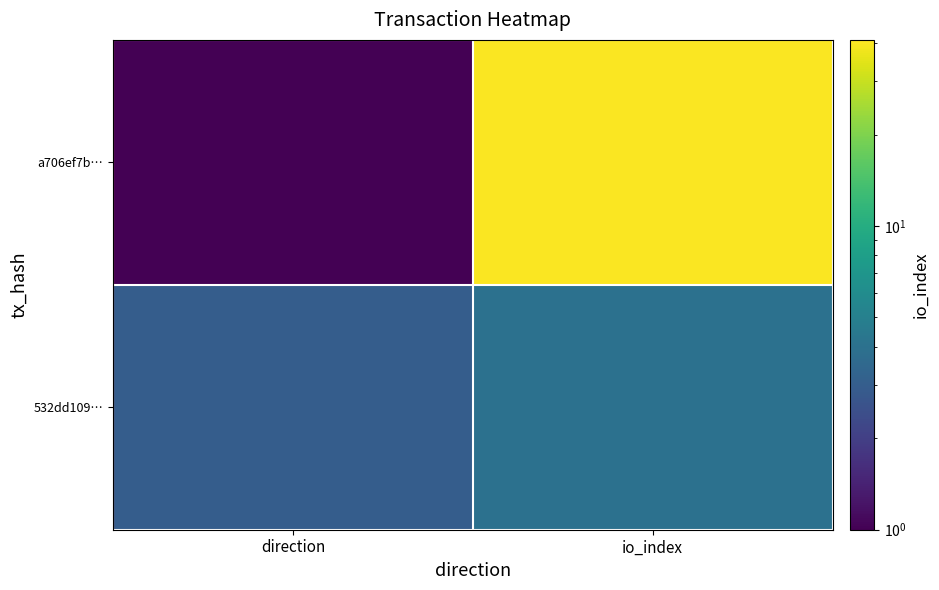

How many data points does each series have?

2